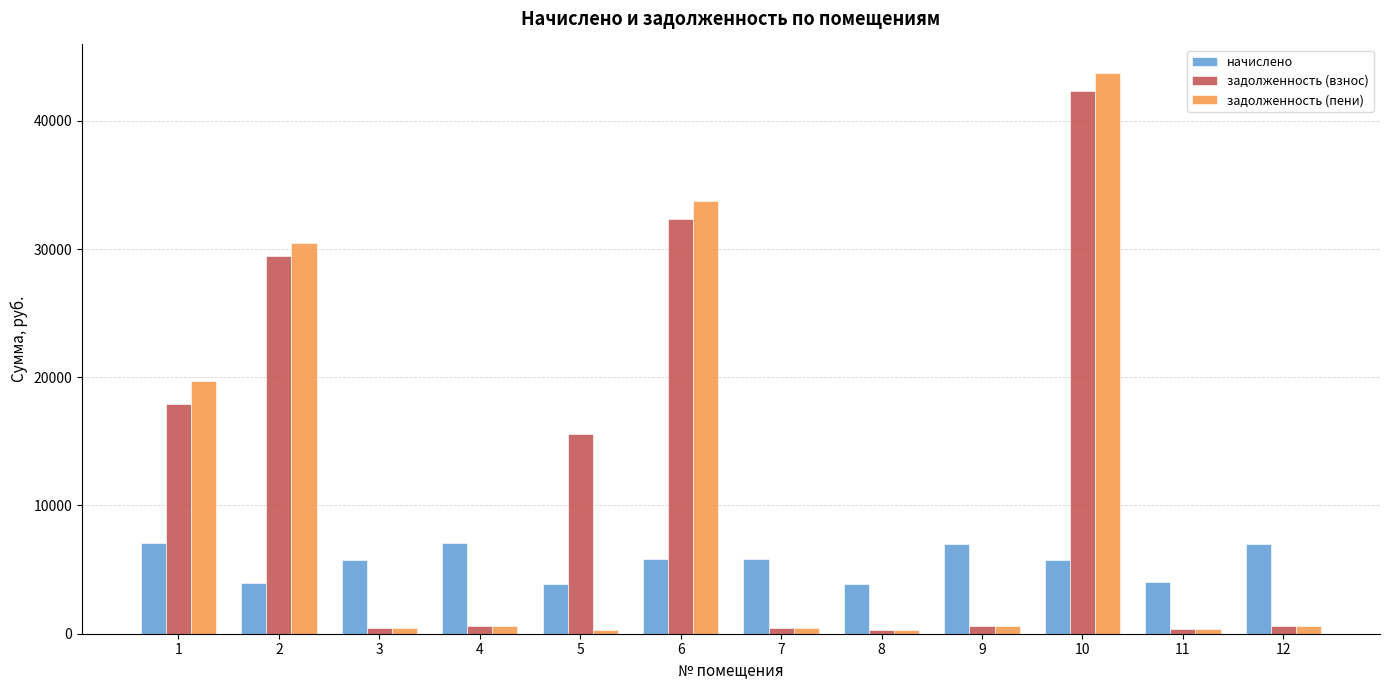

The value of начислено at 10 is 5728.2. True or false?

True